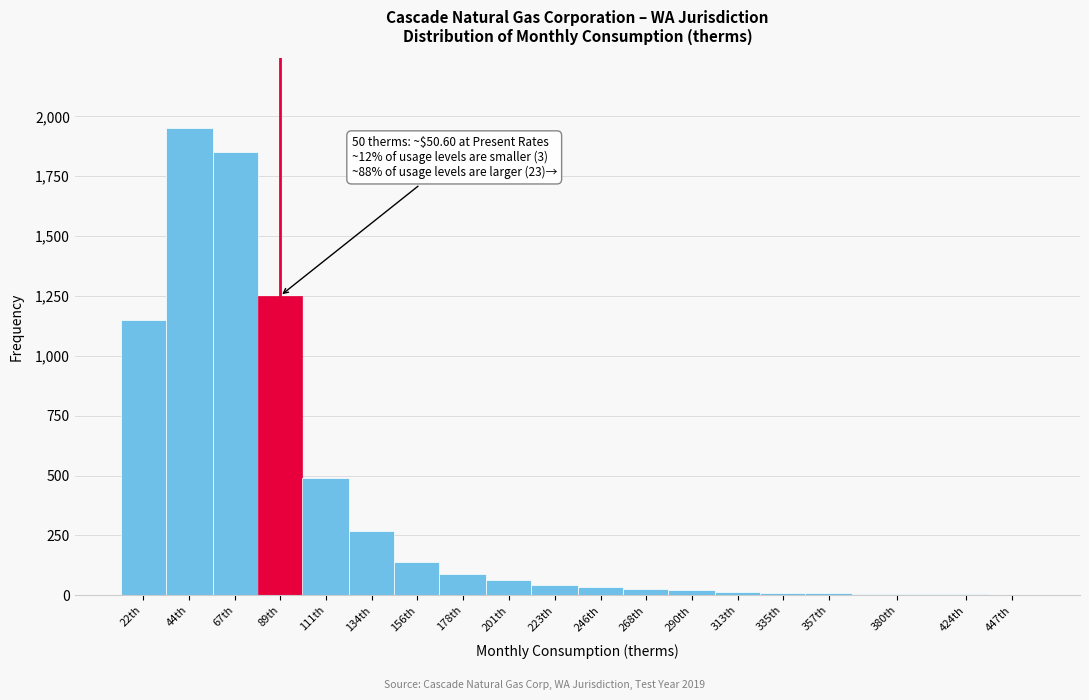

What is the maximum value shown in the chart?

1950